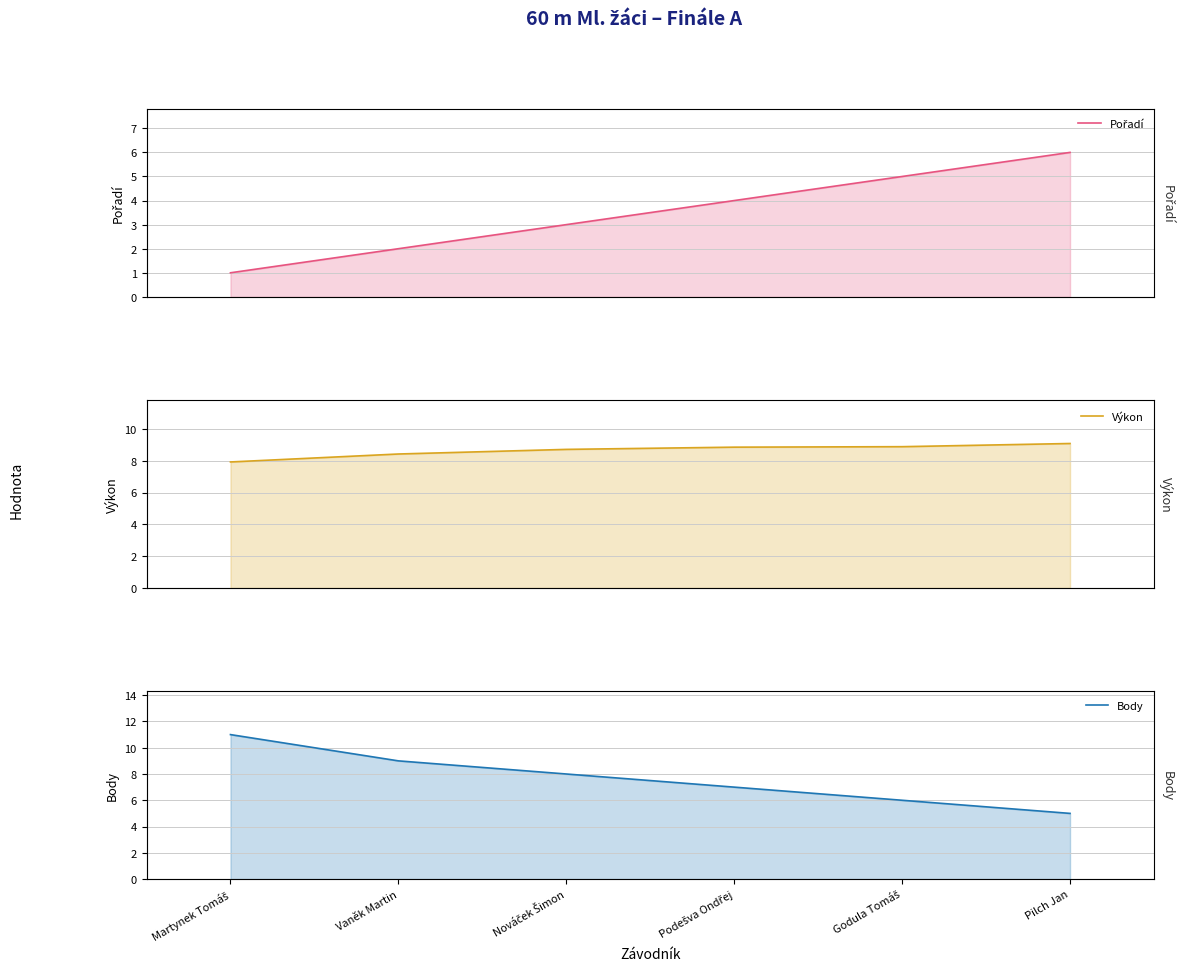

What is the value of the Pořadí point at the 5th from the left?

5.0